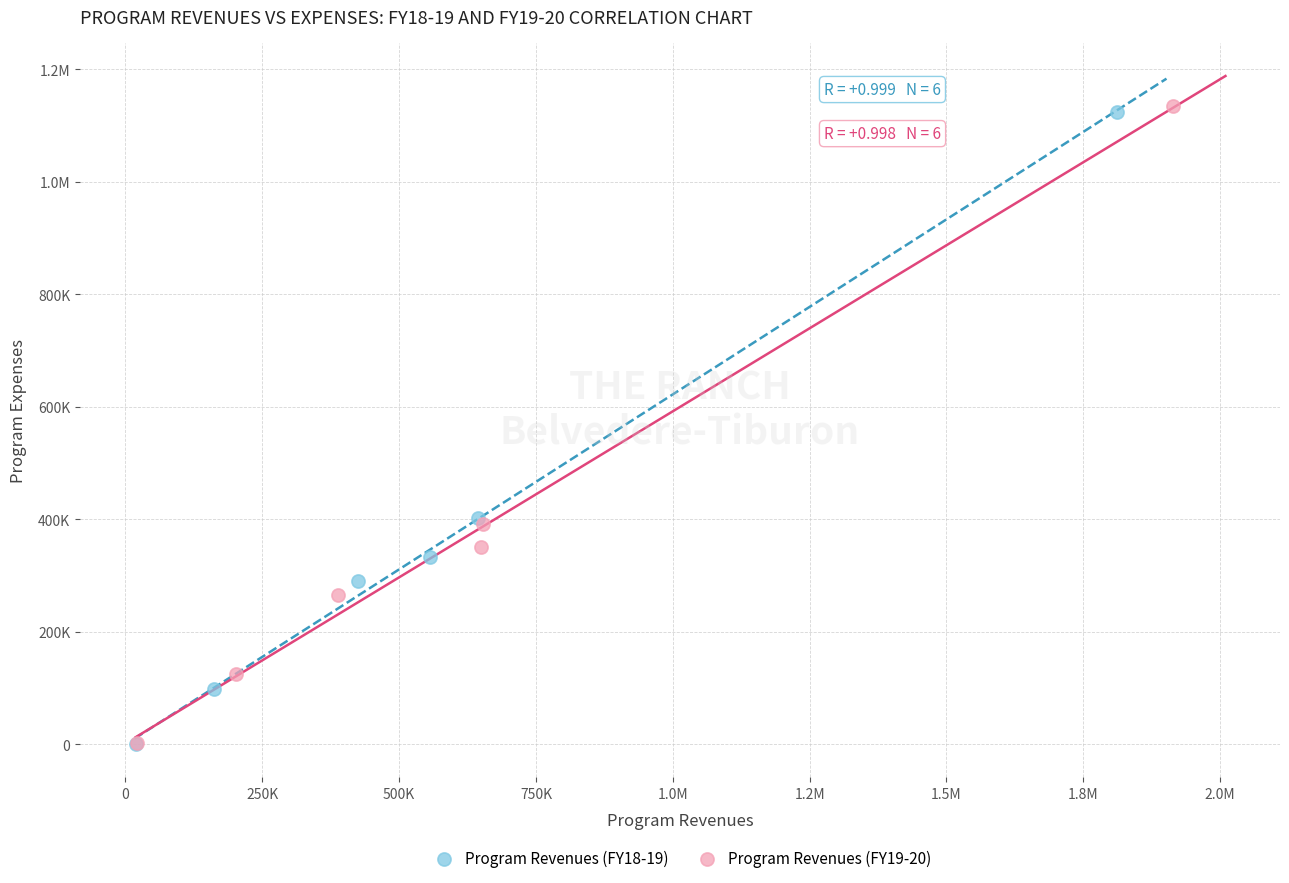

What are all the series names shown in the legend?

Program Revenues (FY18-19), Program Revenues (FY19-20)